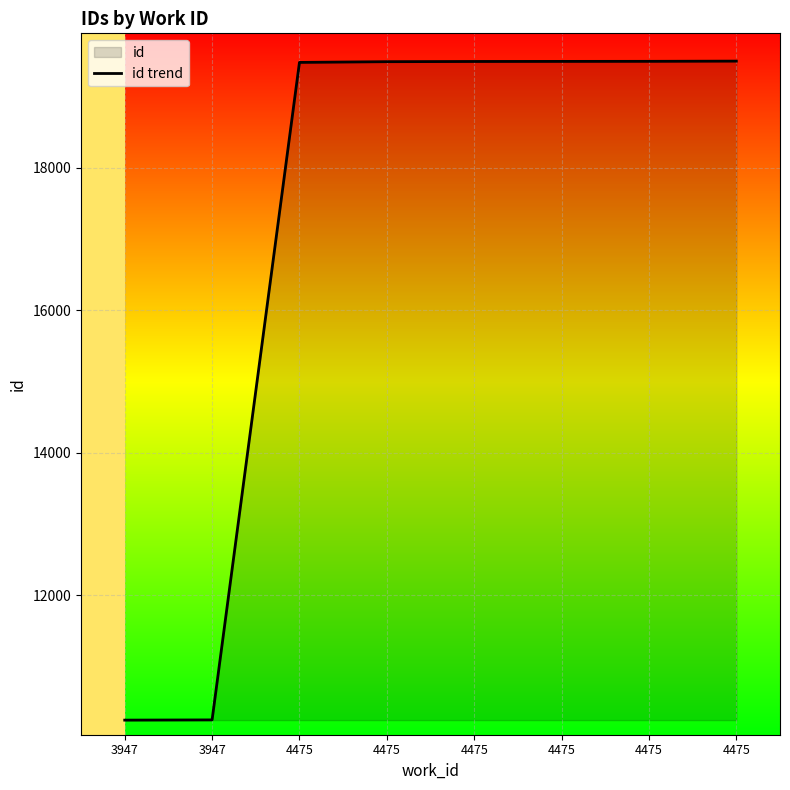

How many values exceed 19488?

3